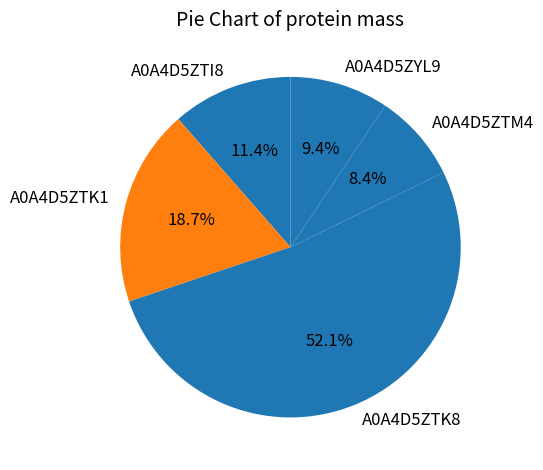

Is it true that A0A4D5ZTM4 is 8% of the pie?

True